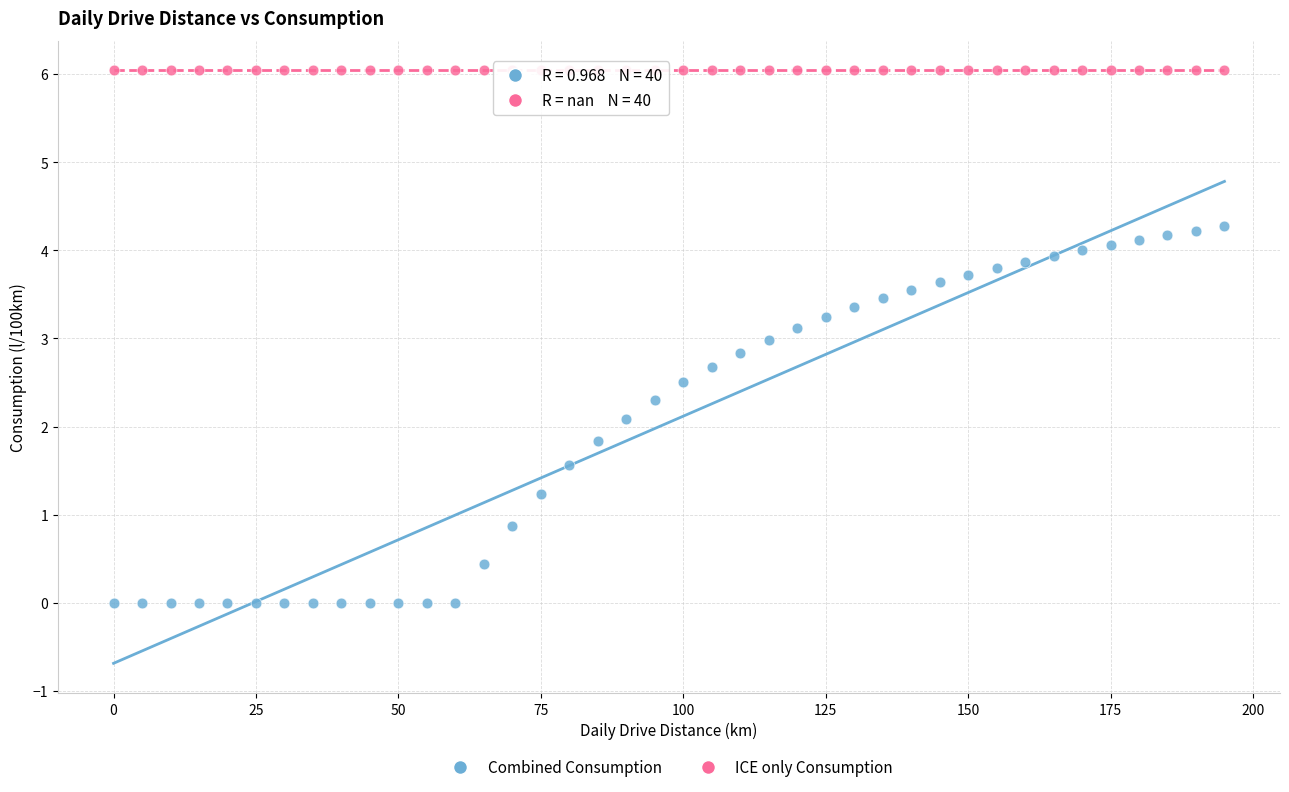

What are all the series names shown in the legend?

Combined Consumption, ICE only Consumption